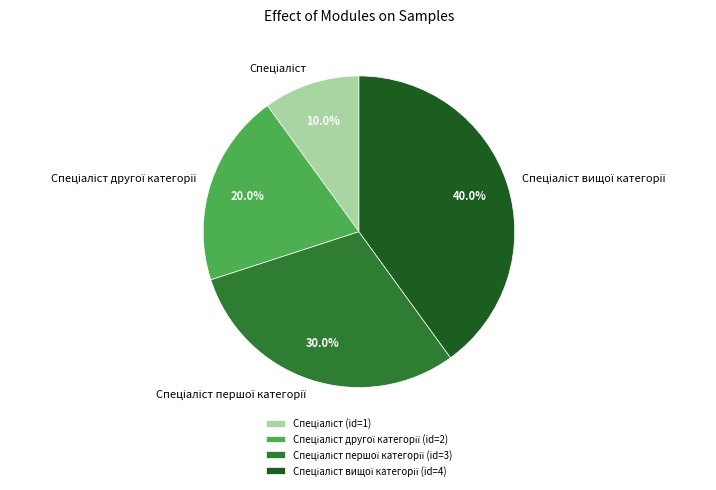

Is there a majority slice in this chart?

No